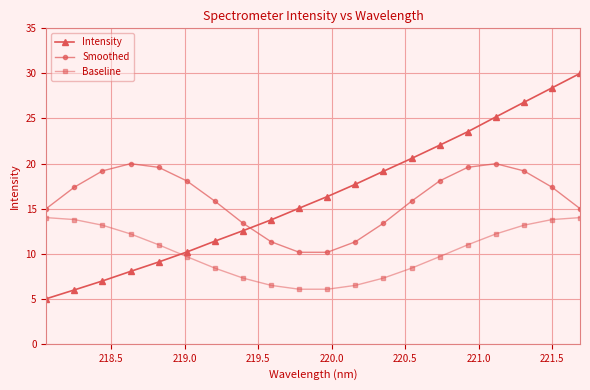

What is the value of the Intensity point at the 11th from the left?

16.3